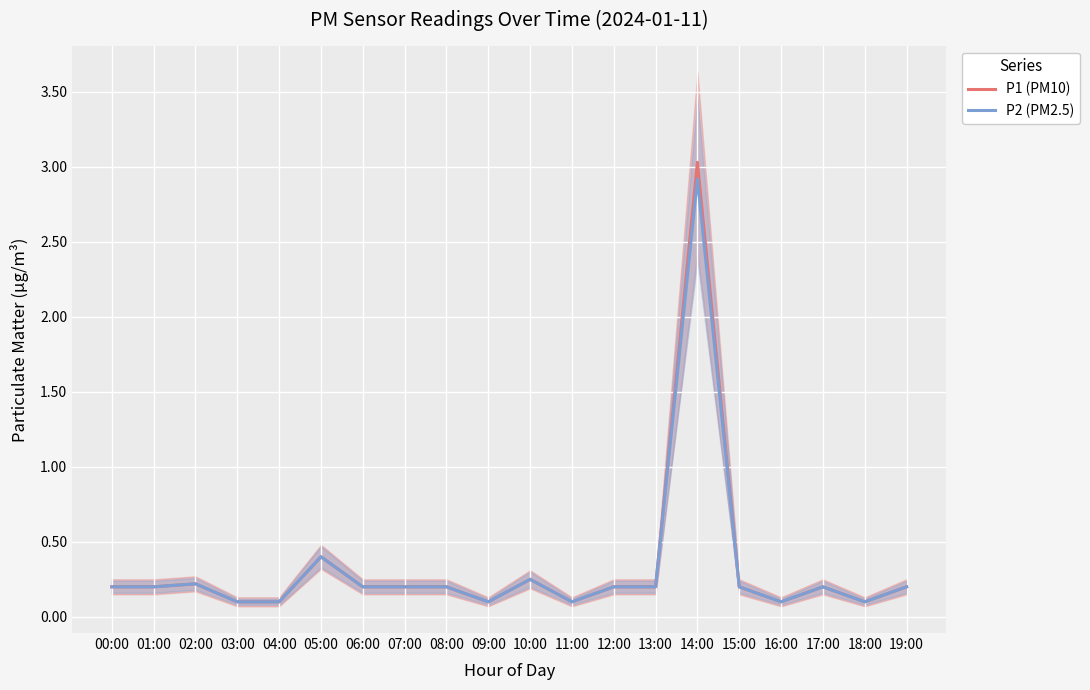

At 09:00, list the series in order from smallest to largest.

P1 (PM10), P2 (PM2.5)